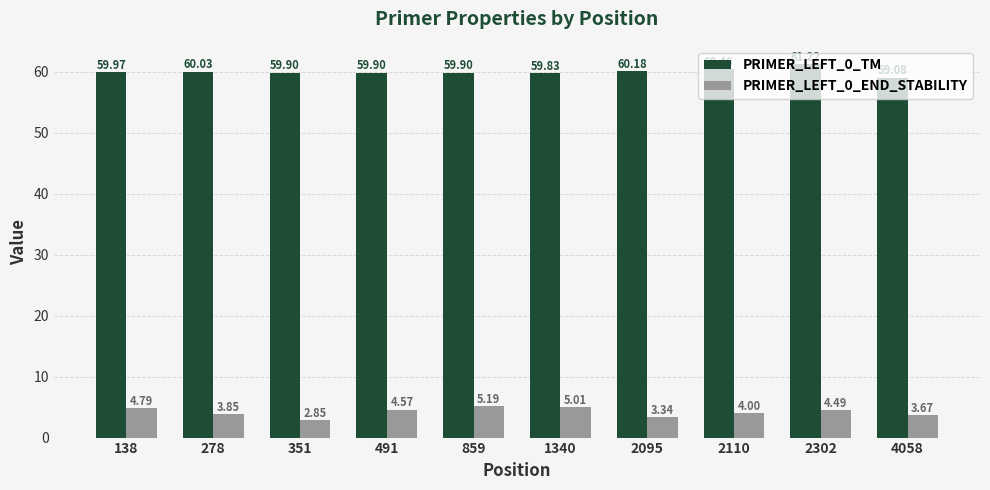

Which series has the largest total across all categories?

PRIMER_LEFT_0_TM